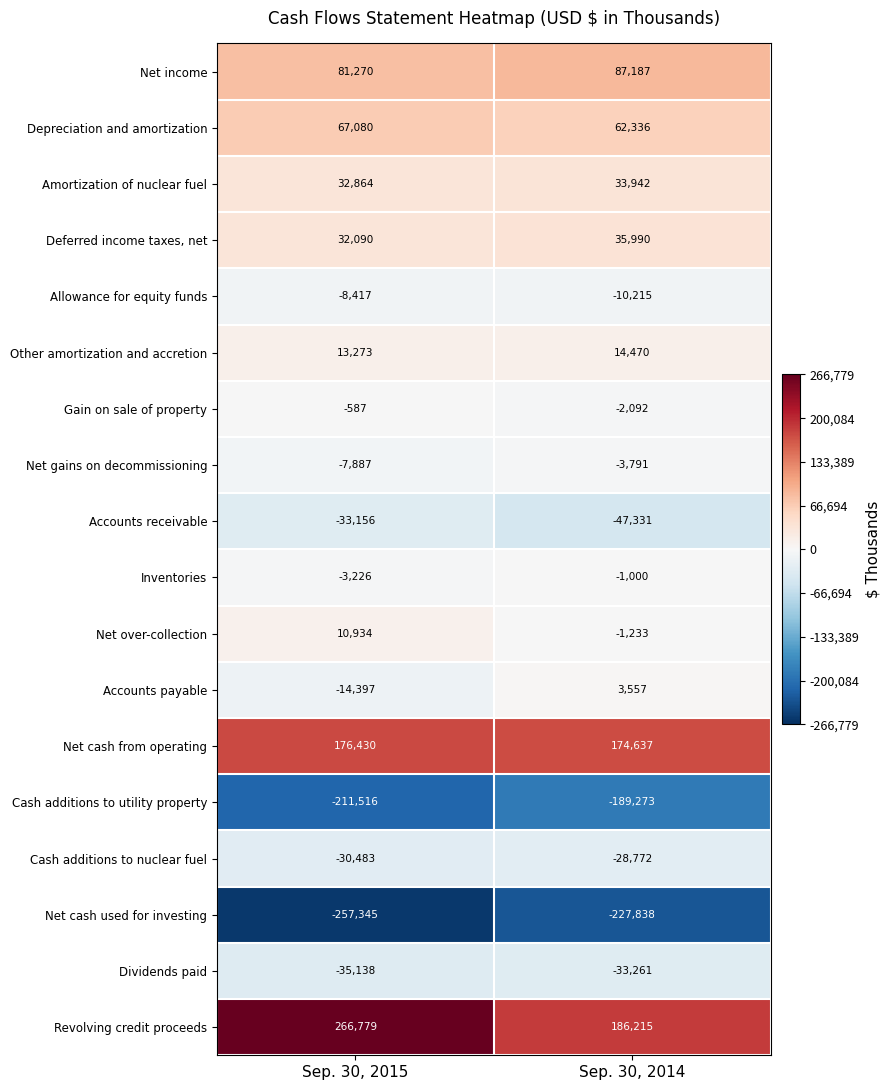

What is the sum of the Inventories values at Sep. 30, 2014 and Sep. 30, 2015?

-4226